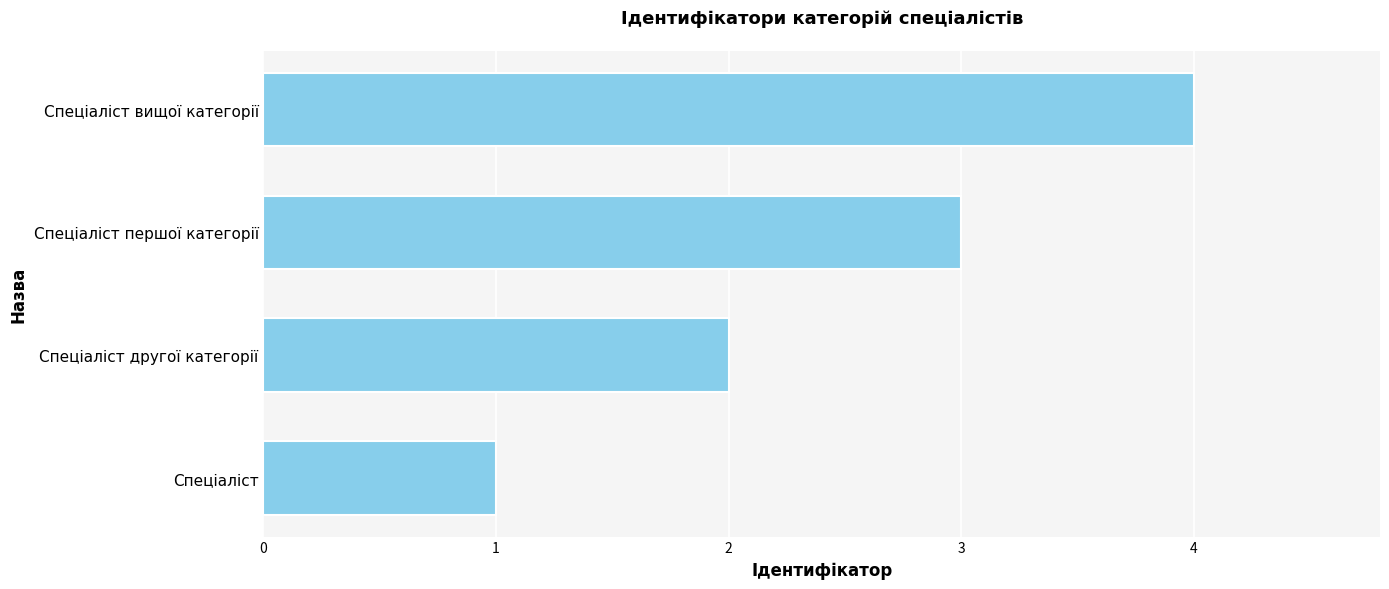

List the labels in order of value, smallest first.

Спеціаліст, Спеціаліст другої категорії, Спеціаліст першої категорії, Спеціаліст вищої категорії